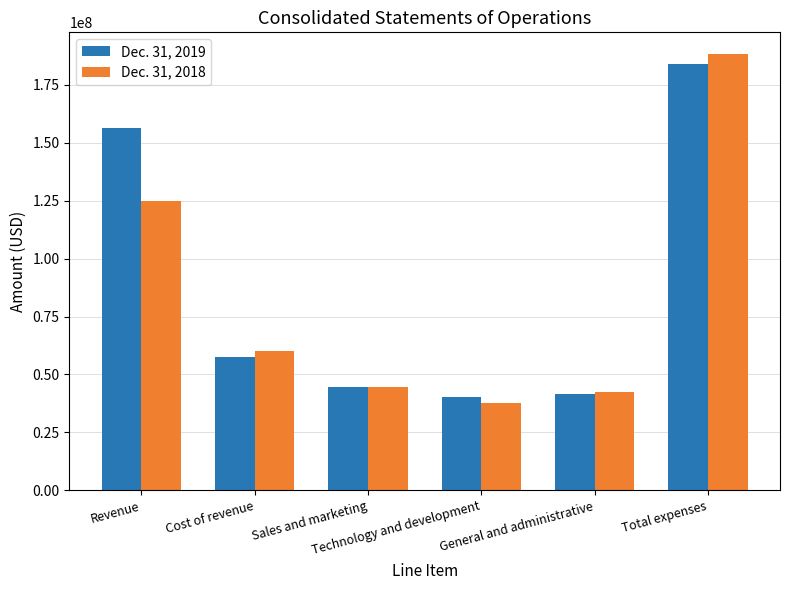

The Dec. 31, 2018 series shows 9054904 at General and administrative. True or false?

False